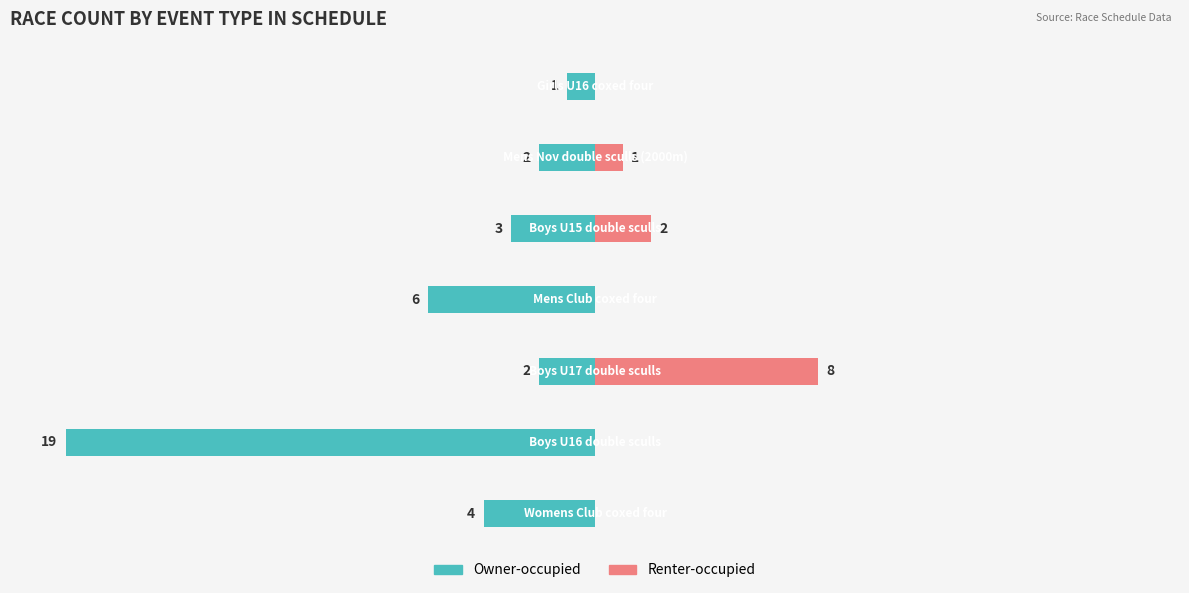

Reading right to left, list all the values displayed in this chart.

Owner-occupied: -1	-2	-3	-6	-2	-19	-4
Renter-occupied: 0	1	2	0	8	0	0